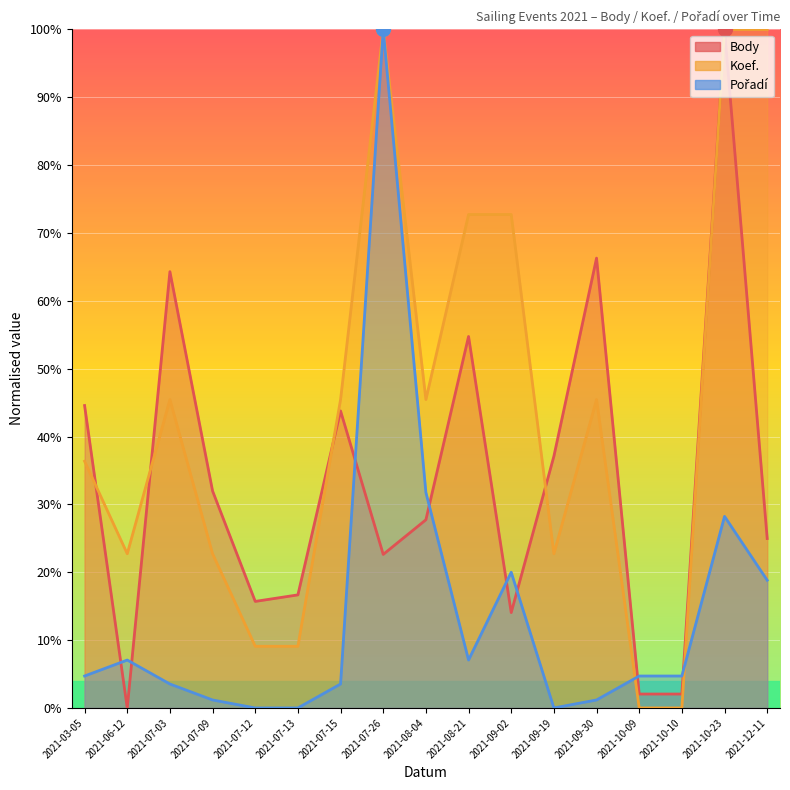

What position from the right is 2021-09-02?

7